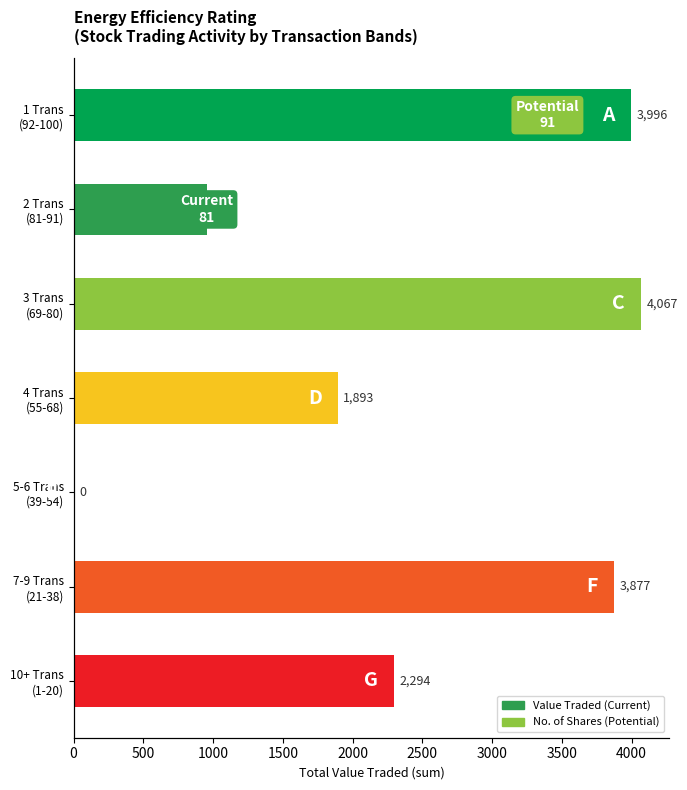

Which has a higher value, 2 Trans (81-91) or 4 Trans (55-68)?

4 Trans (55-68)